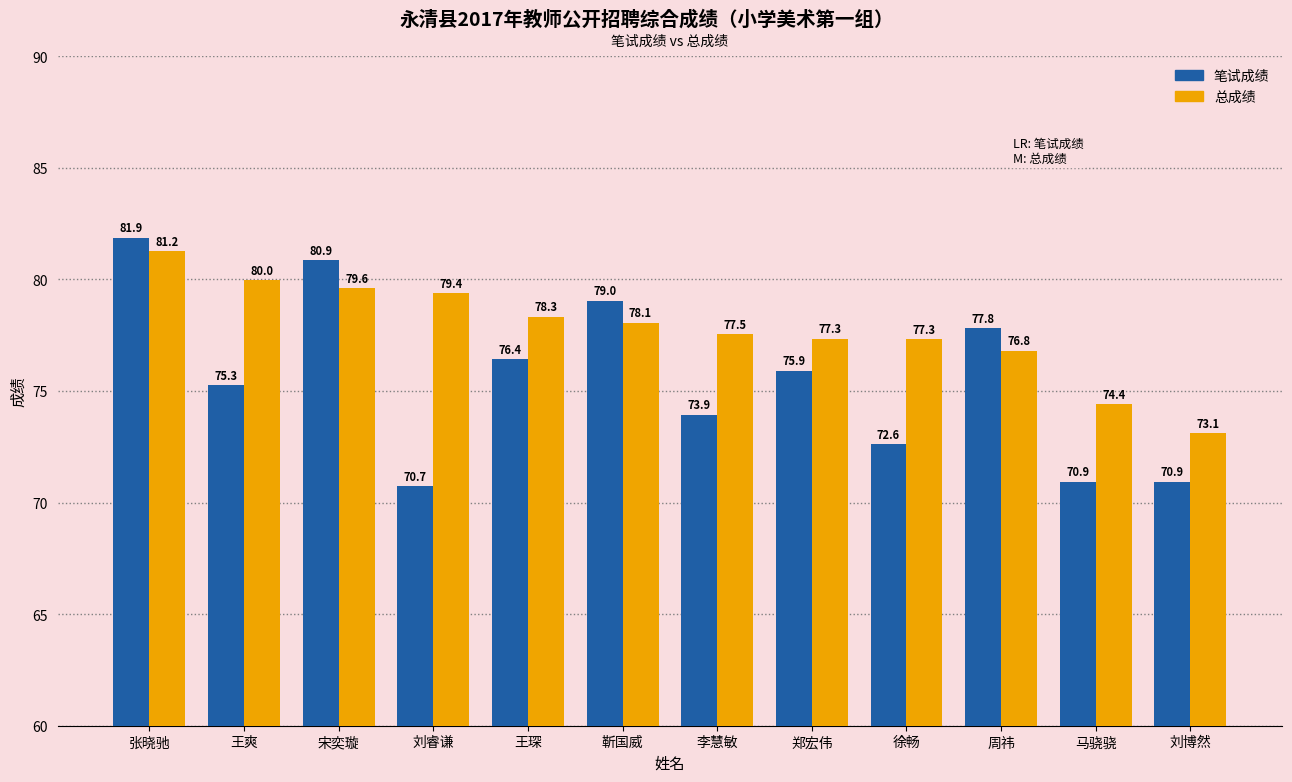

Which series has the largest range (max minus min)?

笔试成绩